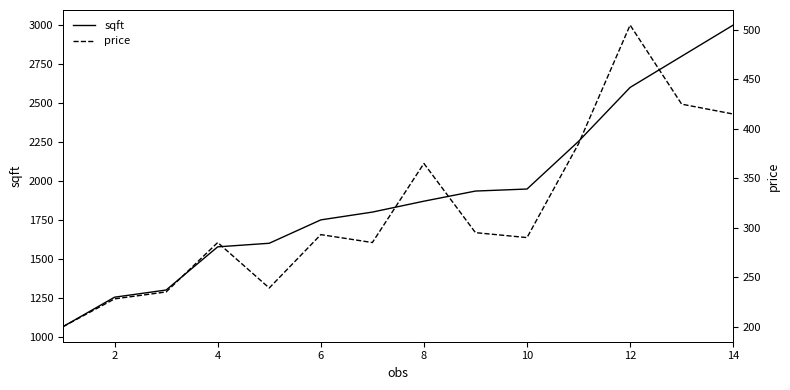

What is the maximum value for sqft?

3000